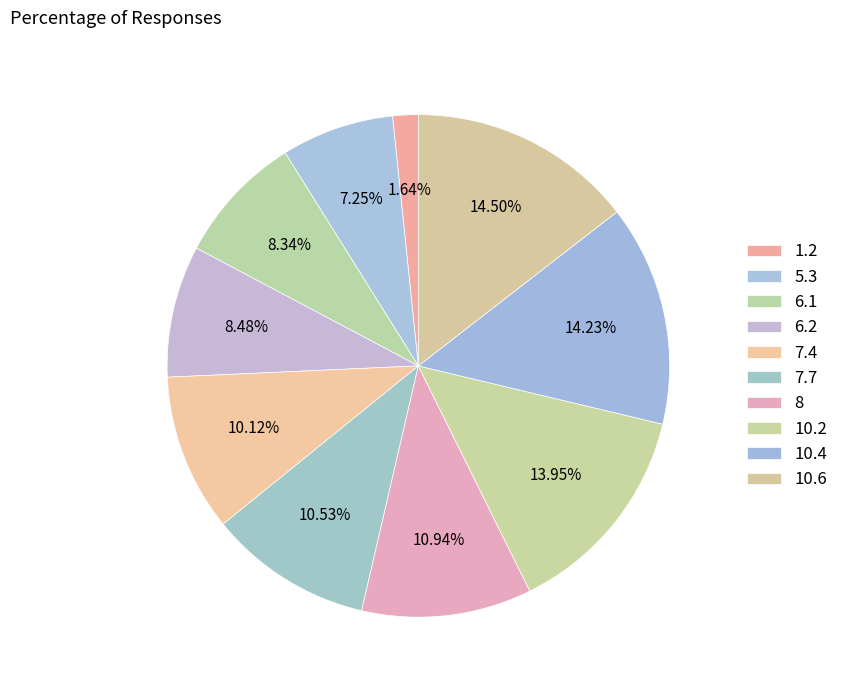

How many slices are in this pie chart?

10